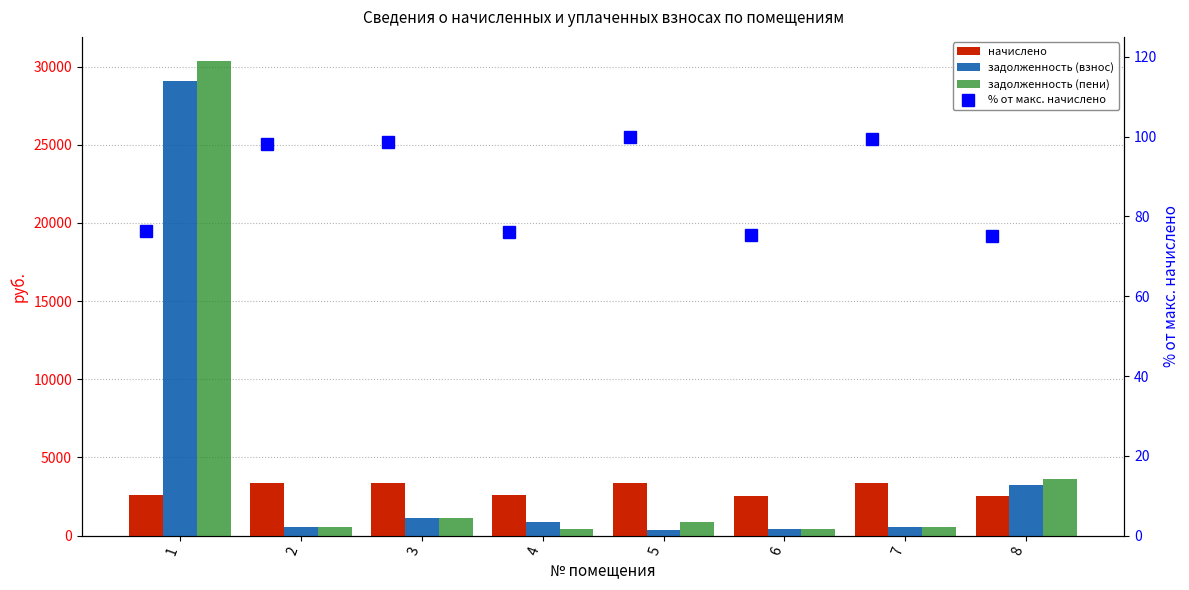

Where is % от макс. начислено nearest to the value 87?

1